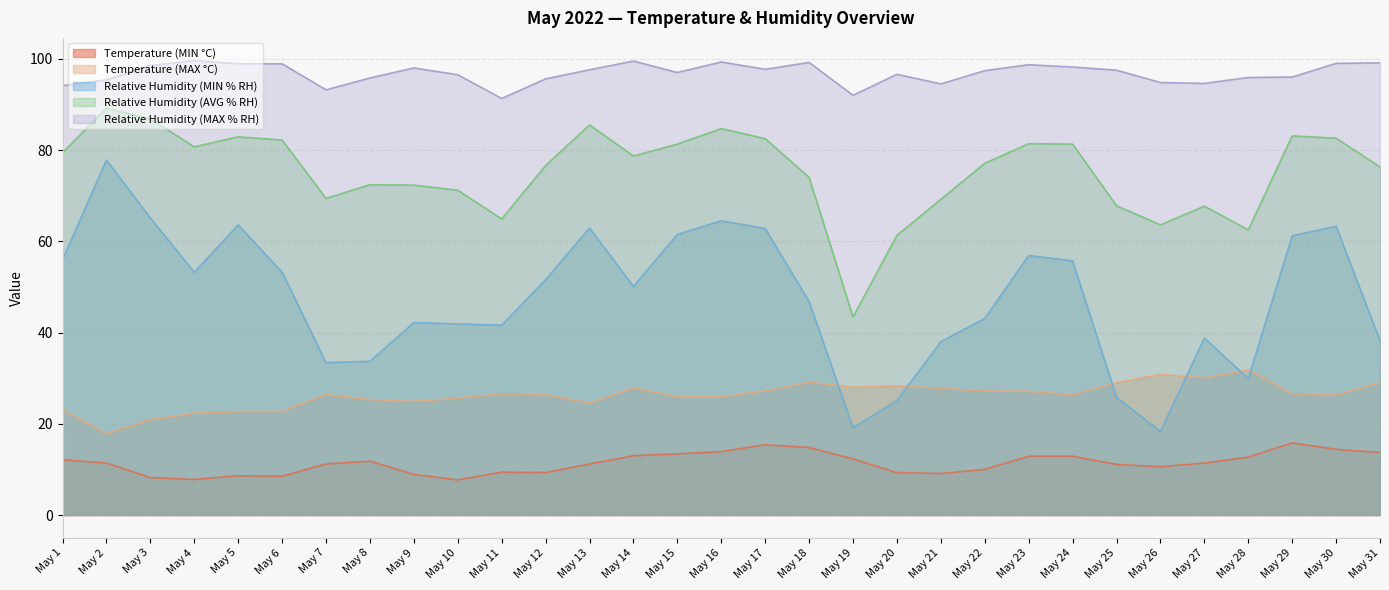

What are all the series names shown in the legend?

Temperature (MIN °C), Temperature (MAX °C), Relative Humidity (MIN % RH), Relative Humidity (AVG % RH), Relative Humidity (MAX % RH)